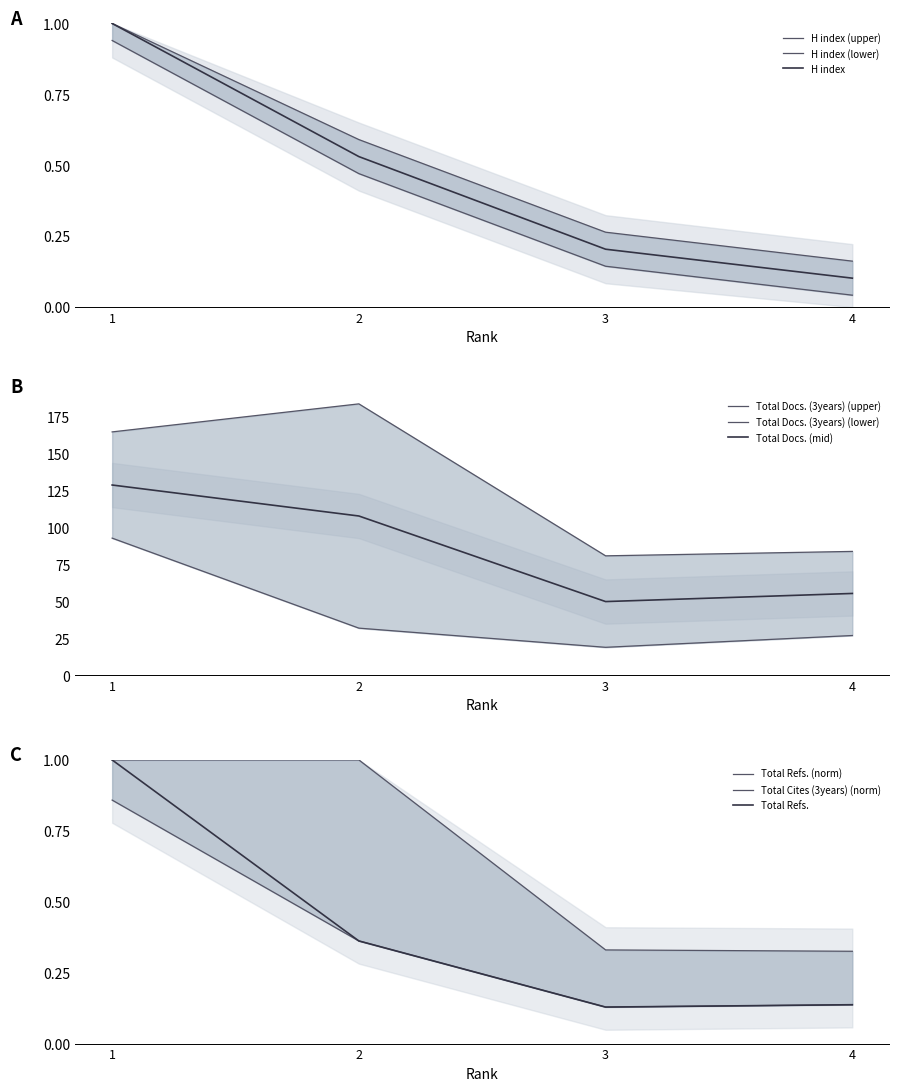

What is the approximate value of H index at 1?

1.0